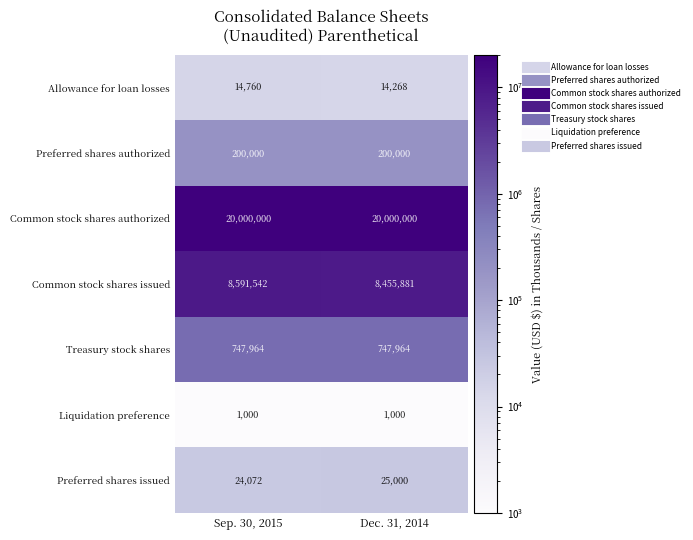

At which label does Allowance for loan losses reach its minimum?

Dec. 31, 2014